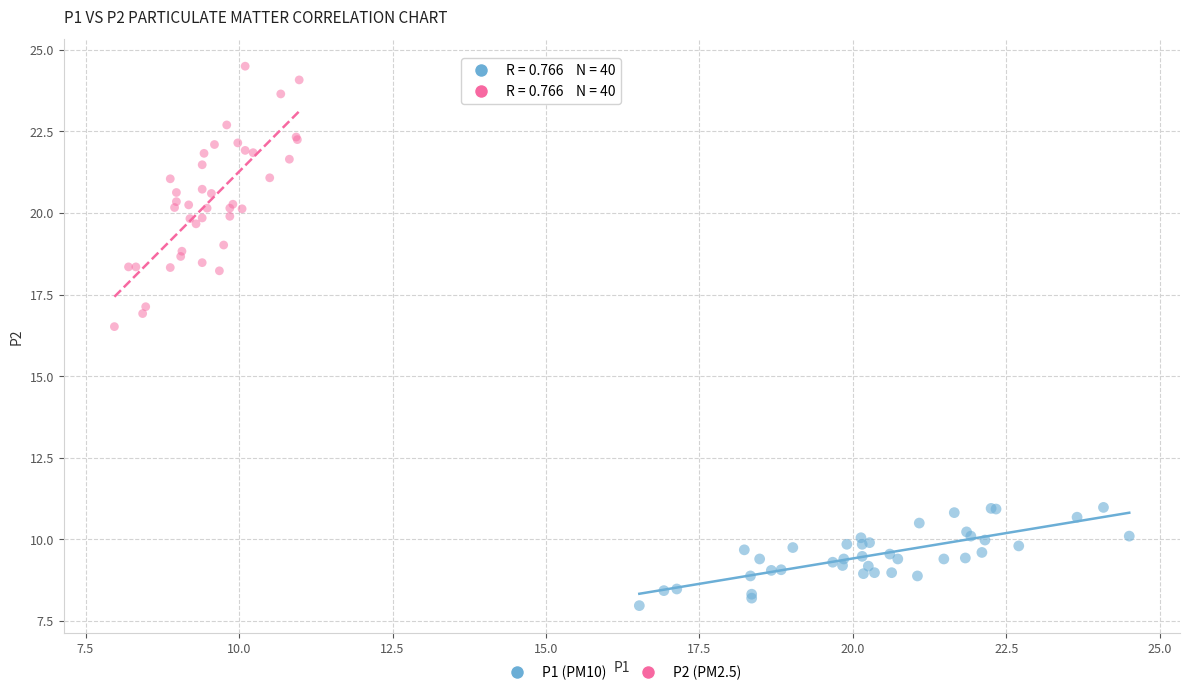

What are all the series names shown in the legend?

P1 (PM10), P2 (PM2.5)